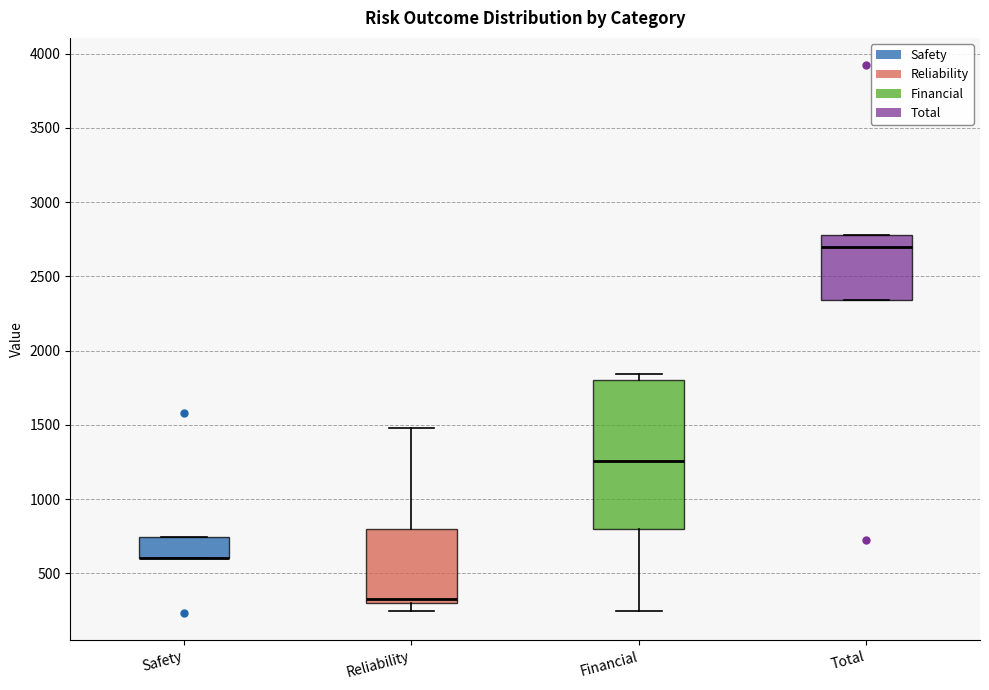

Reading left to right, read every box against the y-axis: the position of its median line, the range the box covers, and the ends of its whiskers. The values are not printed on the chart, so give them approximately, as read against the axis.

Safety: median 600 (drawn on the box's lower edge), box 600 to 750, whiskers 600 to 750
Reliability: median 350, box 300 to 800, whiskers 250 to 1500
Financial: median 1250, box 800 to 1800, whiskers 250 to 1850
Total: median 2700, box 2350 to 2800, whiskers 2350 to 2800